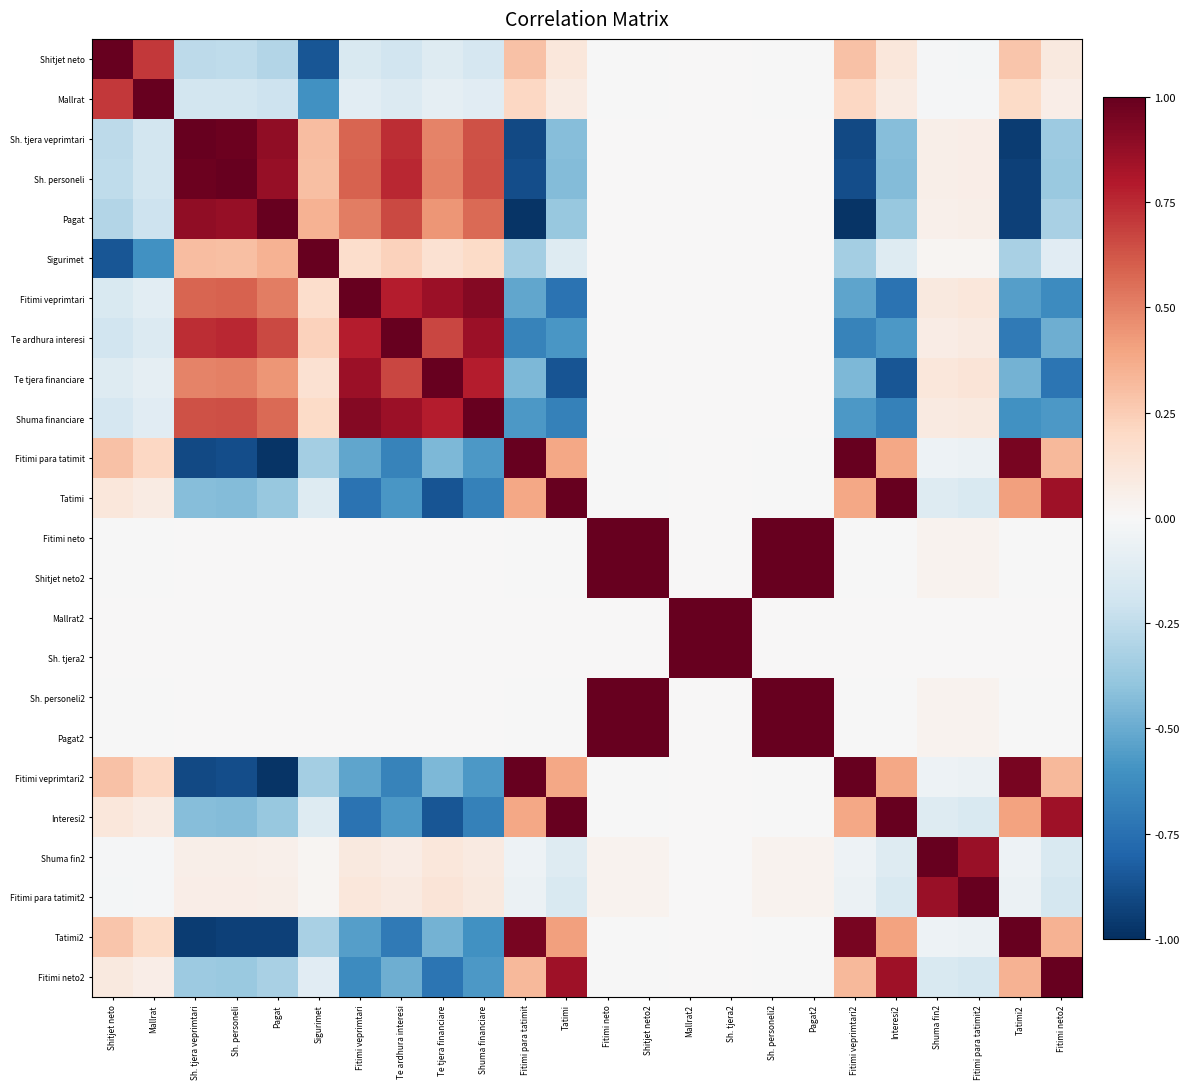

Reading right to left, extract all data points from this chart.

Shitjet neto: Fitimi neto2=0.1	Tatimi2=0.3	Fitimi para tatimit2=-0.0	Shuma fin2=-0.0	Interesi2=0.1	Fitimi veprimtari2=0.3	Pagat2=-0.0	Sh. personeli2=-0.0	Sh. tjera2=0.0	Mallrat2=0.0	Shitjet neto2=-0.0	Fitimi neto=-0.0	Tatimi=0.1	Fitimi para tatimit=0.3	Shuma financiare=-0.2	Te tjera financiare=-0.1	Te ardhura interesi=-0.2	Fitimi veprimtari=-0.2	Sigurimet=-0.9	Pagat=-0.3	Sh. personeli=-0.3	Sh. tjera veprimtari=-0.3	Mallrat=0.7	Shitjet neto=1.0
Mallrat: Fitimi neto2=0.1	Tatimi2=0.2	Fitimi para tatimit2=-0.0	Shuma fin2=-0.0	Interesi2=0.1	Fitimi veprimtari2=0.2	Pagat2=-0.0	Sh. personeli2=-0.0	Sh. tjera2=0.0	Mallrat2=0.0	Shitjet neto2=-0.0	Fitimi neto=-0.0	Tatimi=0.1	Fitimi para tatimit=0.2	Shuma financiare=-0.1	Te tjera financiare=-0.1	Te ardhura interesi=-0.1	Fitimi veprimtari=-0.1	Sigurimet=-0.6	Pagat=-0.2	Sh. personeli=-0.2	Sh. tjera veprimtari=-0.2	Mallrat=1.0	Shitjet neto=0.7
Sh. tjera veprimtari: Fitimi neto2=-0.4	Tatimi2=-1.0	Fitimi para tatimit2=0.1	Shuma fin2=0.1	Interesi2=-0.4	Fitimi veprimtari2=-0.9	Pagat2=0.0	Sh. personeli2=0.0	Sh. tjera2=0.0	Mallrat2=0.0	Shitjet neto2=0.0	Fitimi neto=0.0	Tatimi=-0.4	Fitimi para tatimit=-0.9	Shuma financiare=0.6	Te tjera financiare=0.5	Te ardhura interesi=0.7	Fitimi veprimtari=0.6	Sigurimet=0.3	Pagat=0.9	Sh. personeli=1.0	Sh. tjera veprimtari=1.0	Mallrat=-0.2	Shitjet neto=-0.3
Sh. personeli: Fitimi neto2=-0.4	Tatimi2=-0.9	Fitimi para tatimit2=0.1	Shuma fin2=0.1	Interesi2=-0.4	Fitimi veprimtari2=-0.9	Pagat2=0.0	Sh. personeli2=0.0	Sh. tjera2=0.0	Mallrat2=0.0	Shitjet neto2=0.0	Fitimi neto=0.0	Tatimi=-0.4	Fitimi para tatimit=-0.9	Shuma financiare=0.6	Te tjera financiare=0.5	Te ardhura interesi=0.8	Fitimi veprimtari=0.6	Sigurimet=0.3	Pagat=0.9	Sh. personeli=1.0	Sh. tjera veprimtari=1.0	Mallrat=-0.2	Shitjet neto=-0.3
Pagat: Fitimi neto2=-0.3	Tatimi2=-0.9	Fitimi para tatimit2=0.1	Shuma fin2=0.0	Interesi2=-0.4	Fitimi veprimtari2=-1.0	Pagat2=0.0	Sh. personeli2=0.0	Sh. tjera2=0.0	Mallrat2=0.0	Shitjet neto2=0.0	Fitimi neto=0.0	Tatimi=-0.4	Fitimi para tatimit=-1.0	Shuma financiare=0.6	Te tjera financiare=0.4	Te ardhura interesi=0.7	Fitimi veprimtari=0.5	Sigurimet=0.3	Pagat=1.0	Sh. personeli=0.9	Sh. tjera veprimtari=0.9	Mallrat=-0.2	Shitjet neto=-0.3
Sigurimet: Fitimi neto2=-0.1	Tatimi2=-0.3	Fitimi para tatimit2=0.0	Shuma fin2=0.0	Interesi2=-0.1	Fitimi veprimtari2=-0.3	Pagat2=0.0	Sh. personeli2=0.0	Sh. tjera2=0.0	Mallrat2=0.0	Shitjet neto2=0.0	Fitimi neto=0.0	Tatimi=-0.1	Fitimi para tatimit=-0.3	Shuma financiare=0.2	Te tjera financiare=0.2	Te ardhura interesi=0.2	Fitimi veprimtari=0.2	Sigurimet=1.0	Pagat=0.3	Sh. personeli=0.3	Sh. tjera veprimtari=0.3	Mallrat=-0.6	Shitjet neto=-0.9
Fitimi veprimtari: Fitimi neto2=-0.6	Tatimi2=-0.6	Fitimi para tatimit2=0.1	Shuma fin2=0.1	Interesi2=-0.7	Fitimi veprimtari2=-0.5	Pagat2=0.0	Sh. personeli2=0.0	Sh. tjera2=0.0	Mallrat2=0.0	Shitjet neto2=0.0	Fitimi neto=0.0	Tatimi=-0.7	Fitimi para tatimit=-0.5	Shuma financiare=0.9	Te tjera financiare=0.9	Te ardhura interesi=0.8	Fitimi veprimtari=1.0	Sigurimet=0.2	Pagat=0.5	Sh. personeli=0.6	Sh. tjera veprimtari=0.6	Mallrat=-0.1	Shitjet neto=-0.2
Te ardhura interesi: Fitimi neto2=-0.5	Tatimi2=-0.7	Fitimi para tatimit2=0.1	Shuma fin2=0.1	Interesi2=-0.6	Fitimi veprimtari2=-0.7	Pagat2=0.0	Sh. personeli2=0.0	Sh. tjera2=0.0	Mallrat2=0.0	Shitjet neto2=0.0	Fitimi neto=0.0	Tatimi=-0.6	Fitimi para tatimit=-0.7	Shuma financiare=0.9	Te tjera financiare=0.7	Te ardhura interesi=1.0	Fitimi veprimtari=0.8	Sigurimet=0.2	Pagat=0.7	Sh. personeli=0.8	Sh. tjera veprimtari=0.7	Mallrat=-0.1	Shitjet neto=-0.2
Te tjera financiare: Fitimi neto2=-0.7	Tatimi2=-0.5	Fitimi para tatimit2=0.1	Shuma fin2=0.1	Interesi2=-0.9	Fitimi veprimtari2=-0.4	Pagat2=0.0	Sh. personeli2=0.0	Sh. tjera2=0.0	Mallrat2=0.0	Shitjet neto2=0.0	Fitimi neto=0.0	Tatimi=-0.9	Fitimi para tatimit=-0.4	Shuma financiare=0.8	Te tjera financiare=1.0	Te ardhura interesi=0.7	Fitimi veprimtari=0.9	Sigurimet=0.2	Pagat=0.4	Sh. personeli=0.5	Sh. tjera veprimtari=0.5	Mallrat=-0.1	Shitjet neto=-0.1
Shuma financiare: Fitimi neto2=-0.6	Tatimi2=-0.6	Fitimi para tatimit2=0.1	Shuma fin2=0.1	Interesi2=-0.7	Fitimi veprimtari2=-0.6	Pagat2=0.0	Sh. personeli2=0.0	Sh. tjera2=0.0	Mallrat2=0.0	Shitjet neto2=0.0	Fitimi neto=0.0	Tatimi=-0.7	Fitimi para tatimit=-0.6	Shuma financiare=1.0	Te tjera financiare=0.8	Te ardhura interesi=0.9	Fitimi veprimtari=0.9	Sigurimet=0.2	Pagat=0.6	Sh. personeli=0.6	Sh. tjera veprimtari=0.6	Mallrat=-0.1	Shitjet neto=-0.2
Fitimi para tatimit: Fitimi neto2=0.3	Tatimi2=0.9	Fitimi para tatimit2=-0.1	Shuma fin2=-0.0	Interesi2=0.4	Fitimi veprimtari2=1.0	Pagat2=-0.0	Sh. personeli2=-0.0	Sh. tjera2=0.0	Mallrat2=0.0	Shitjet neto2=-0.0	Fitimi neto=-0.0	Tatimi=0.4	Fitimi para tatimit=1.0	Shuma financiare=-0.6	Te tjera financiare=-0.4	Te ardhura interesi=-0.7	Fitimi veprimtari=-0.5	Sigurimet=-0.3	Pagat=-1.0	Sh. personeli=-0.9	Sh. tjera veprimtari=-0.9	Mallrat=0.2	Shitjet neto=0.3
Tatimi: Fitimi neto2=0.8	Tatimi2=0.4	Fitimi para tatimit2=-0.1	Shuma fin2=-0.1	Interesi2=1.0	Fitimi veprimtari2=0.4	Pagat2=-0.0	Sh. personeli2=-0.0	Sh. tjera2=0.0	Mallrat2=0.0	Shitjet neto2=-0.0	Fitimi neto=-0.0	Tatimi=1.0	Fitimi para tatimit=0.4	Shuma financiare=-0.7	Te tjera financiare=-0.9	Te ardhura interesi=-0.6	Fitimi veprimtari=-0.7	Sigurimet=-0.1	Pagat=-0.4	Sh. personeli=-0.4	Sh. tjera veprimtari=-0.4	Mallrat=0.1	Shitjet neto=0.1
Fitimi neto: Fitimi neto2=-0.0	Tatimi2=-0.0	Fitimi para tatimit2=0.0	Shuma fin2=0.0	Interesi2=-0.0	Fitimi veprimtari2=-0.0	Pagat2=1.0	Sh. personeli2=1.0	Sh. tjera2=0.0	Mallrat2=0.0	Shitjet neto2=1.0	Fitimi neto=1.0	Tatimi=-0.0	Fitimi para tatimit=-0.0	Shuma financiare=0.0	Te tjera financiare=0.0	Te ardhura interesi=0.0	Fitimi veprimtari=0.0	Sigurimet=0.0	Pagat=0.0	Sh. personeli=0.0	Sh. tjera veprimtari=0.0	Mallrat=-0.0	Shitjet neto=-0.0
Shitjet neto2: Fitimi neto2=-0.0	Tatimi2=-0.0	Fitimi para tatimit2=0.0	Shuma fin2=0.0	Interesi2=-0.0	Fitimi veprimtari2=-0.0	Pagat2=1.0	Sh. personeli2=1.0	Sh. tjera2=0.0	Mallrat2=0.0	Shitjet neto2=1.0	Fitimi neto=1.0	Tatimi=-0.0	Fitimi para tatimit=-0.0	Shuma financiare=0.0	Te tjera financiare=0.0	Te ardhura interesi=0.0	Fitimi veprimtari=0.0	Sigurimet=0.0	Pagat=0.0	Sh. personeli=0.0	Sh. tjera veprimtari=0.0	Mallrat=-0.0	Shitjet neto=-0.0
Mallrat2: Fitimi neto2=0.0	Tatimi2=0.0	Fitimi para tatimit2=0.0	Shuma fin2=0.0	Interesi2=0.0	Fitimi veprimtari2=0.0	Pagat2=0.0	Sh. personeli2=0.0	Sh. tjera2=1.0	Mallrat2=1.0	Shitjet neto2=0.0	Fitimi neto=0.0	Tatimi=0.0	Fitimi para tatimit=0.0	Shuma financiare=0.0	Te tjera financiare=0.0	Te ardhura interesi=0.0	Fitimi veprimtari=0.0	Sigurimet=0.0	Pagat=0.0	Sh. personeli=0.0	Sh. tjera veprimtari=0.0	Mallrat=0.0	Shitjet neto=0.0
Sh. tjera2: Fitimi neto2=0.0	Tatimi2=0.0	Fitimi para tatimit2=0.0	Shuma fin2=0.0	Interesi2=0.0	Fitimi veprimtari2=0.0	Pagat2=0.0	Sh. personeli2=0.0	Sh. tjera2=1.0	Mallrat2=1.0	Shitjet neto2=0.0	Fitimi neto=0.0	Tatimi=0.0	Fitimi para tatimit=0.0	Shuma financiare=0.0	Te tjera financiare=0.0	Te ardhura interesi=0.0	Fitimi veprimtari=0.0	Sigurimet=0.0	Pagat=0.0	Sh. personeli=0.0	Sh. tjera veprimtari=0.0	Mallrat=0.0	Shitjet neto=0.0
Sh. personeli2: Fitimi neto2=-0.0	Tatimi2=-0.0	Fitimi para tatimit2=0.0	Shuma fin2=0.0	Interesi2=-0.0	Fitimi veprimtari2=-0.0	Pagat2=1.0	Sh. personeli2=1.0	Sh. tjera2=0.0	Mallrat2=0.0	Shitjet neto2=1.0	Fitimi neto=1.0	Tatimi=-0.0	Fitimi para tatimit=-0.0	Shuma financiare=0.0	Te tjera financiare=0.0	Te ardhura interesi=0.0	Fitimi veprimtari=0.0	Sigurimet=0.0	Pagat=0.0	Sh. personeli=0.0	Sh. tjera veprimtari=0.0	Mallrat=-0.0	Shitjet neto=-0.0
Pagat2: Fitimi neto2=-0.0	Tatimi2=-0.0	Fitimi para tatimit2=0.0	Shuma fin2=0.0	Interesi2=-0.0	Fitimi veprimtari2=-0.0	Pagat2=1.0	Sh. personeli2=1.0	Sh. tjera2=0.0	Mallrat2=0.0	Shitjet neto2=1.0	Fitimi neto=1.0	Tatimi=-0.0	Fitimi para tatimit=-0.0	Shuma financiare=0.0	Te tjera financiare=0.0	Te ardhura interesi=0.0	Fitimi veprimtari=0.0	Sigurimet=0.0	Pagat=0.0	Sh. personeli=0.0	Sh. tjera veprimtari=0.0	Mallrat=-0.0	Shitjet neto=-0.0
Fitimi veprimtari2: Fitimi neto2=0.3	Tatimi2=1.0	Fitimi para tatimit2=-0.1	Shuma fin2=-0.0	Interesi2=0.4	Fitimi veprimtari2=1.0	Pagat2=-0.0	Sh. personeli2=-0.0	Sh. tjera2=0.0	Mallrat2=0.0	Shitjet neto2=-0.0	Fitimi neto=-0.0	Tatimi=0.4	Fitimi para tatimit=1.0	Shuma financiare=-0.6	Te tjera financiare=-0.4	Te ardhura interesi=-0.7	Fitimi veprimtari=-0.5	Sigurimet=-0.3	Pagat=-1.0	Sh. personeli=-0.9	Sh. tjera veprimtari=-0.9	Mallrat=0.2	Shitjet neto=0.3
Interesi2: Fitimi neto2=0.8	Tatimi2=0.4	Fitimi para tatimit2=-0.2	Shuma fin2=-0.1	Interesi2=1.0	Fitimi veprimtari2=0.4	Pagat2=-0.0	Sh. personeli2=-0.0	Sh. tjera2=0.0	Mallrat2=0.0	Shitjet neto2=-0.0	Fitimi neto=-0.0	Tatimi=1.0	Fitimi para tatimit=0.4	Shuma financiare=-0.7	Te tjera financiare=-0.9	Te ardhura interesi=-0.6	Fitimi veprimtari=-0.7	Sigurimet=-0.1	Pagat=-0.4	Sh. personeli=-0.4	Sh. tjera veprimtari=-0.4	Mallrat=0.1	Shitjet neto=0.1
Shuma fin2: Fitimi neto2=-0.2	Tatimi2=-0.1	Fitimi para tatimit2=0.9	Shuma fin2=1.0	Interesi2=-0.1	Fitimi veprimtari2=-0.0	Pagat2=0.0	Sh. personeli2=0.0	Sh. tjera2=0.0	Mallrat2=0.0	Shitjet neto2=0.0	Fitimi neto=0.0	Tatimi=-0.1	Fitimi para tatimit=-0.0	Shuma financiare=0.1	Te tjera financiare=0.1	Te ardhura interesi=0.1	Fitimi veprimtari=0.1	Sigurimet=0.0	Pagat=0.0	Sh. personeli=0.1	Sh. tjera veprimtari=0.1	Mallrat=-0.0	Shitjet neto=-0.0
Fitimi para tatimit2: Fitimi neto2=-0.2	Tatimi2=-0.1	Fitimi para tatimit2=1.0	Shuma fin2=0.9	Interesi2=-0.2	Fitimi veprimtari2=-0.1	Pagat2=0.0	Sh. personeli2=0.0	Sh. tjera2=0.0	Mallrat2=0.0	Shitjet neto2=0.0	Fitimi neto=0.0	Tatimi=-0.1	Fitimi para tatimit=-0.1	Shuma financiare=0.1	Te tjera financiare=0.1	Te ardhura interesi=0.1	Fitimi veprimtari=0.1	Sigurimet=0.0	Pagat=0.1	Sh. personeli=0.1	Sh. tjera veprimtari=0.1	Mallrat=-0.0	Shitjet neto=-0.0
Tatimi2: Fitimi neto2=0.3	Tatimi2=1.0	Fitimi para tatimit2=-0.1	Shuma fin2=-0.1	Interesi2=0.4	Fitimi veprimtari2=1.0	Pagat2=-0.0	Sh. personeli2=-0.0	Sh. tjera2=0.0	Mallrat2=0.0	Shitjet neto2=-0.0	Fitimi neto=-0.0	Tatimi=0.4	Fitimi para tatimit=0.9	Shuma financiare=-0.6	Te tjera financiare=-0.5	Te ardhura interesi=-0.7	Fitimi veprimtari=-0.6	Sigurimet=-0.3	Pagat=-0.9	Sh. personeli=-0.9	Sh. tjera veprimtari=-1.0	Mallrat=0.2	Shitjet neto=0.3
Fitimi neto2: Fitimi neto2=1.0	Tatimi2=0.3	Fitimi para tatimit2=-0.2	Shuma fin2=-0.2	Interesi2=0.8	Fitimi veprimtari2=0.3	Pagat2=-0.0	Sh. personeli2=-0.0	Sh. tjera2=0.0	Mallrat2=0.0	Shitjet neto2=-0.0	Fitimi neto=-0.0	Tatimi=0.8	Fitimi para tatimit=0.3	Shuma financiare=-0.6	Te tjera financiare=-0.7	Te ardhura interesi=-0.5	Fitimi veprimtari=-0.6	Sigurimet=-0.1	Pagat=-0.3	Sh. personeli=-0.4	Sh. tjera veprimtari=-0.4	Mallrat=0.1	Shitjet neto=0.1